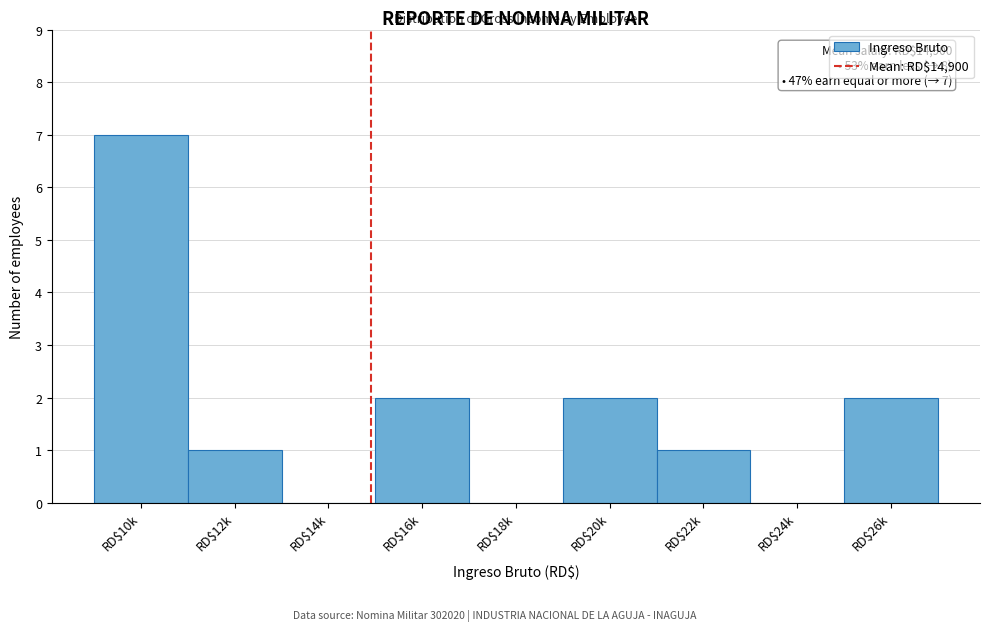

What is the sum of all values?

15